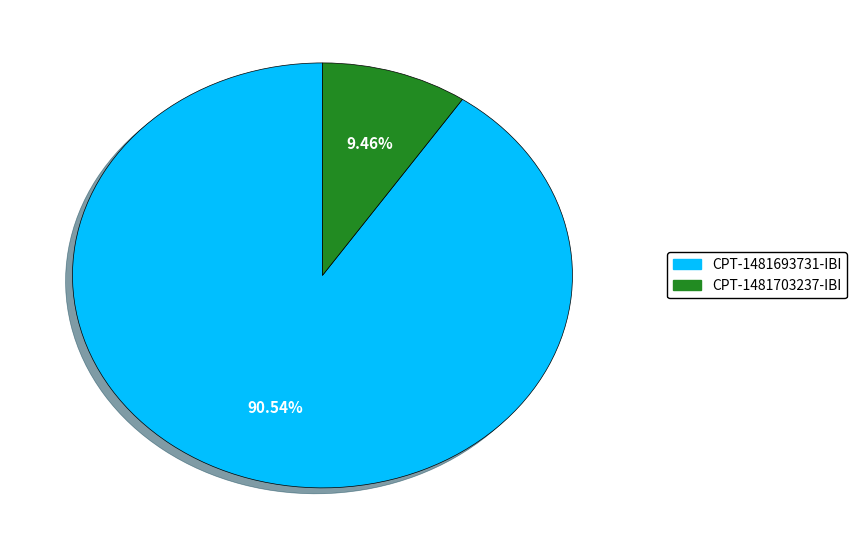

The CPT-1481693731-IBI slice represents 91% of the pie. True or false?

True